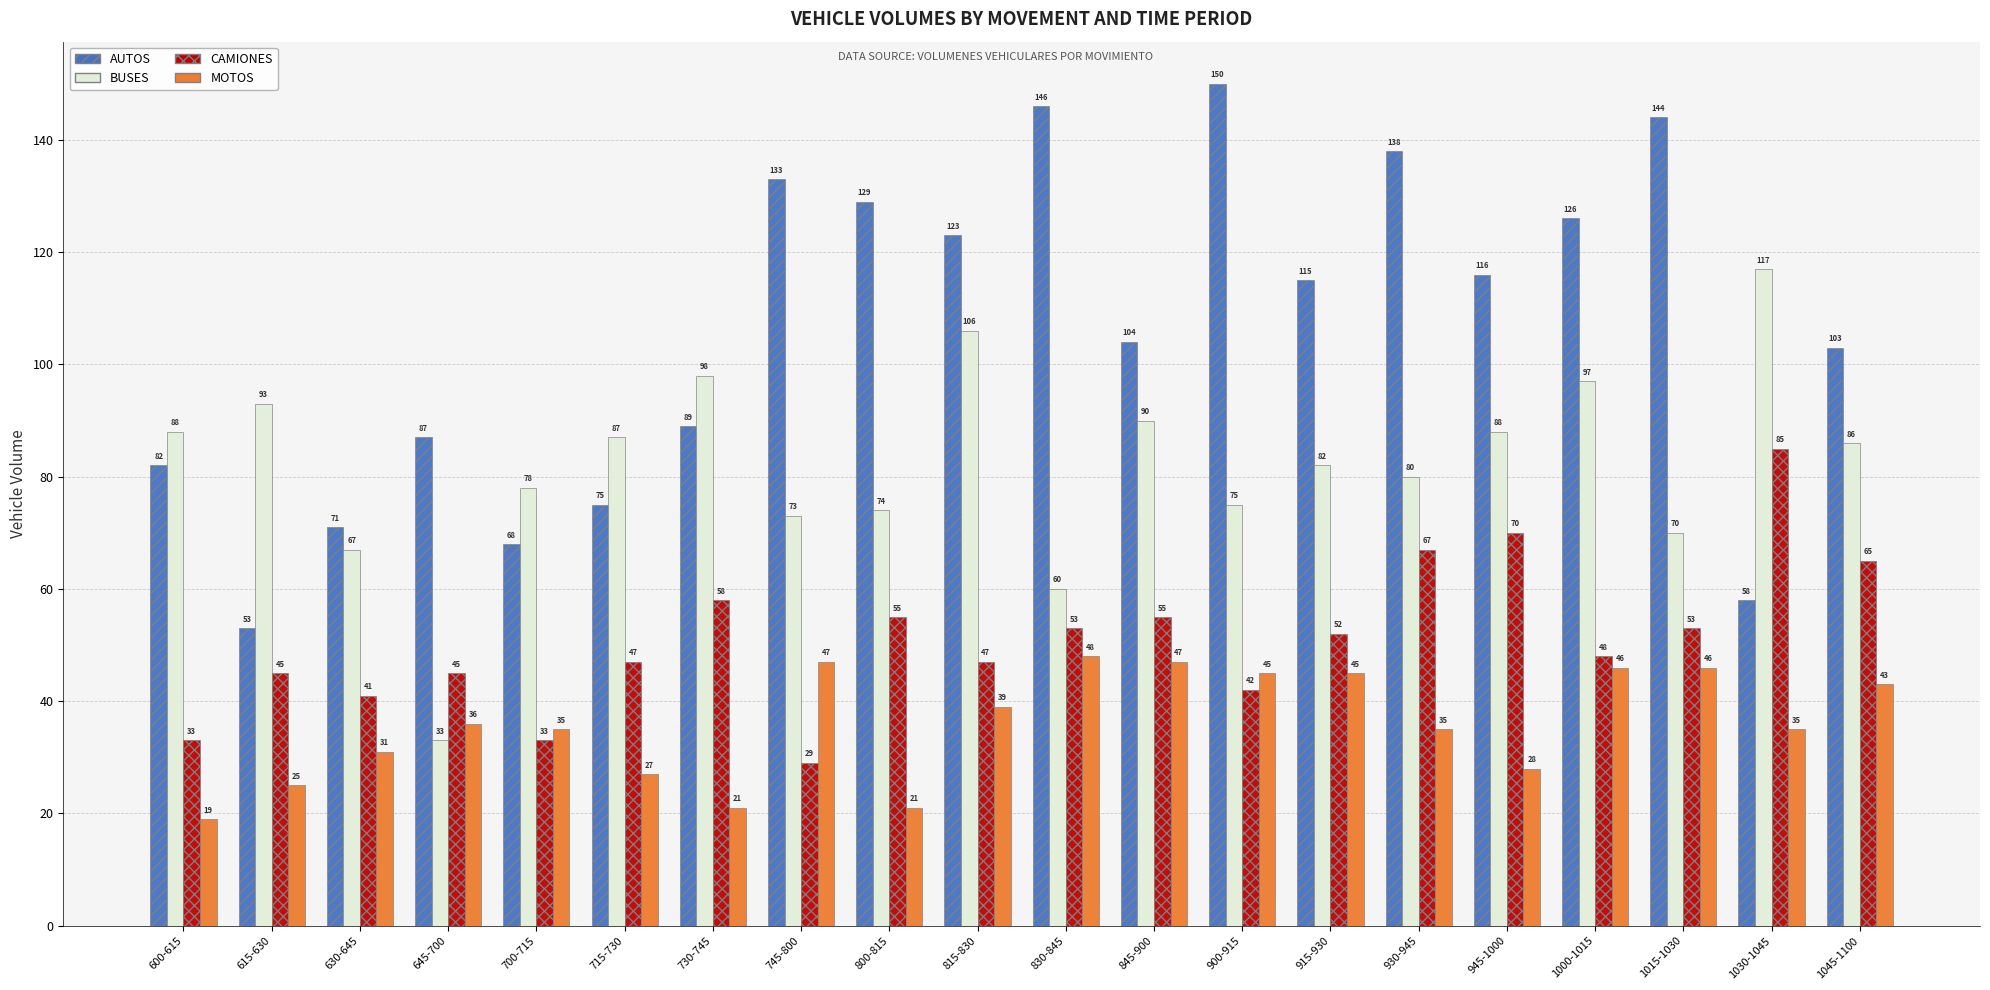

What is the total value across all series at 730-745?

266